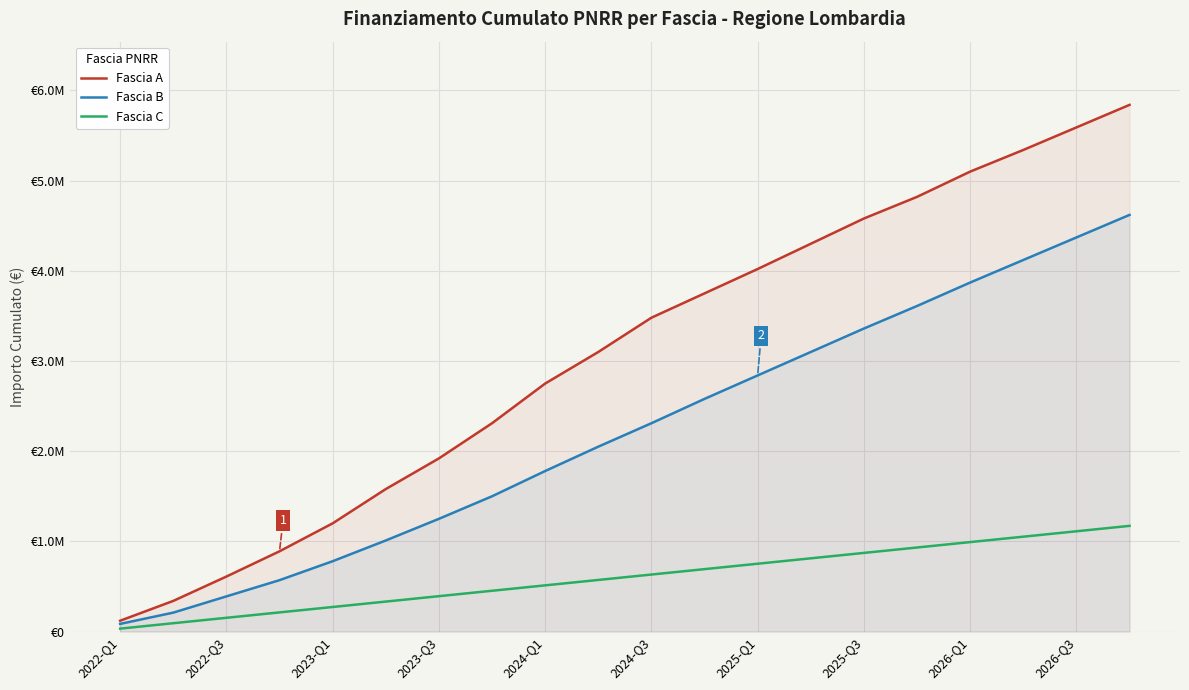

What is the difference between the maximum and minimum values in the Fascia A series?

5720000